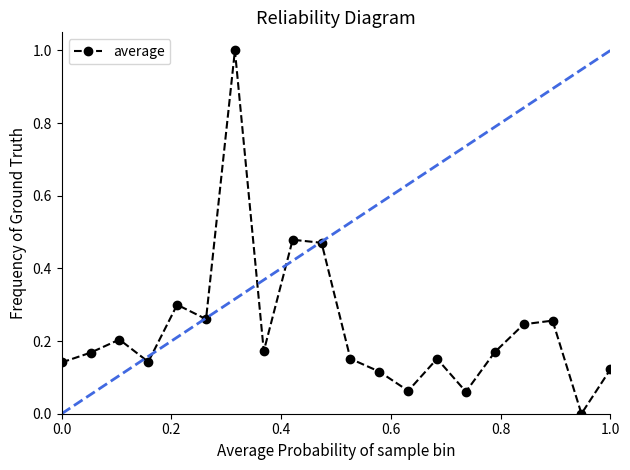

How many data points does each series have?

20